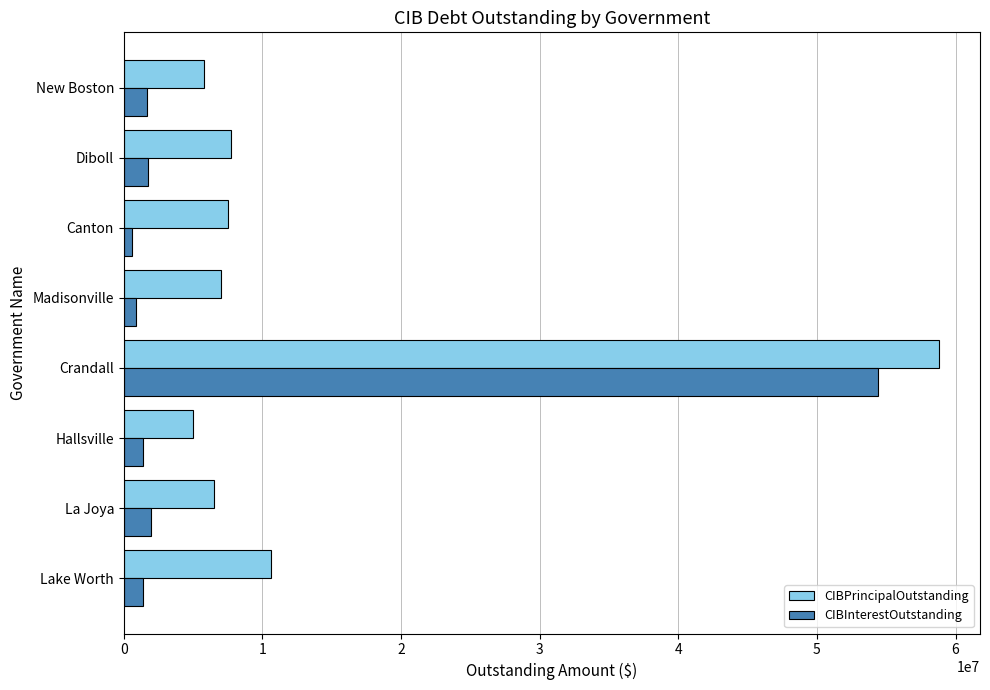

Rank the series by their maximum value, from lowest to highest.

CIBInterestOutstanding, CIBPrincipalOutstanding